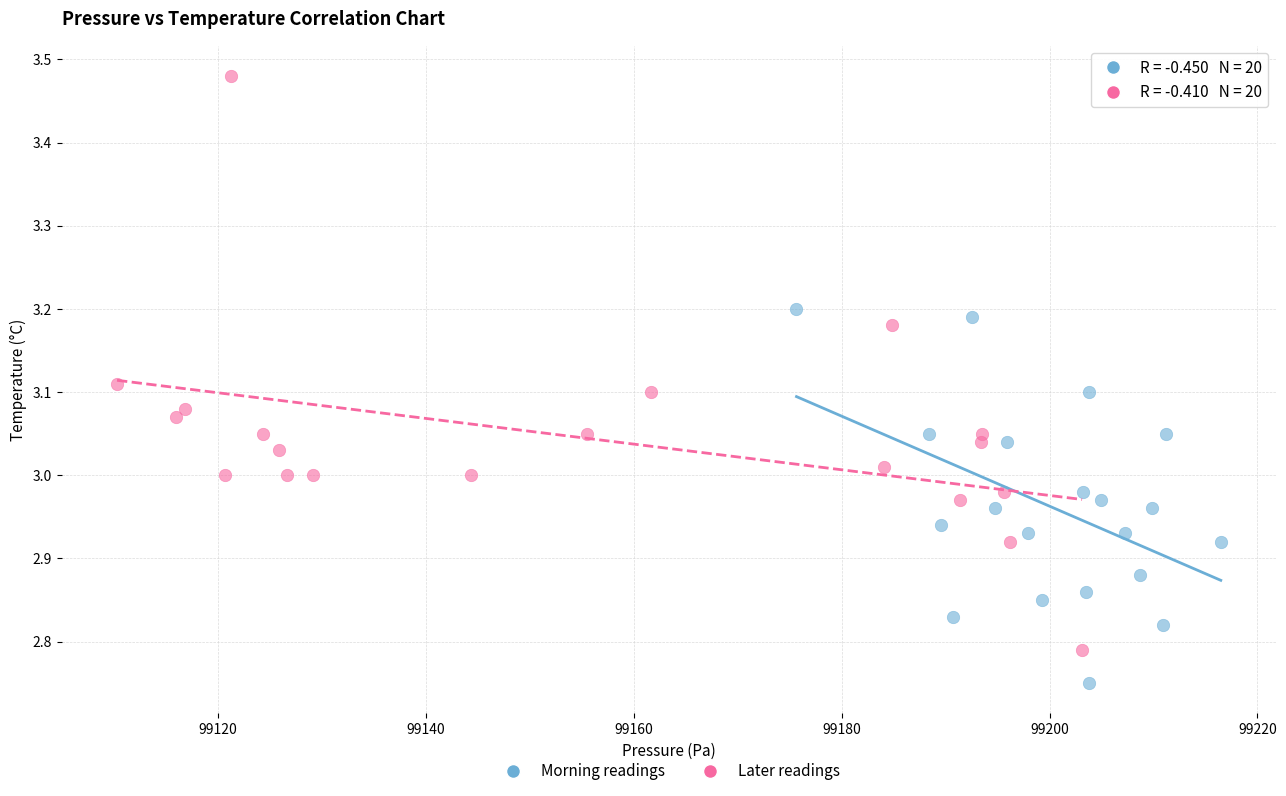

Which series has the widest spread of Y values?

Later readings